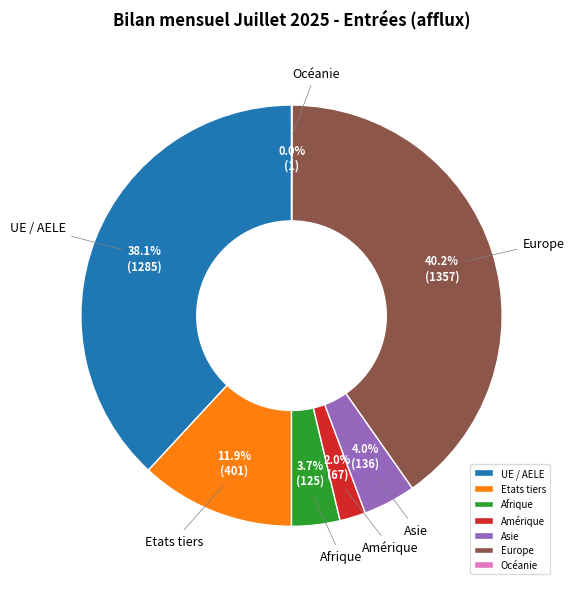

Does Asie represent more than half of the total?

No